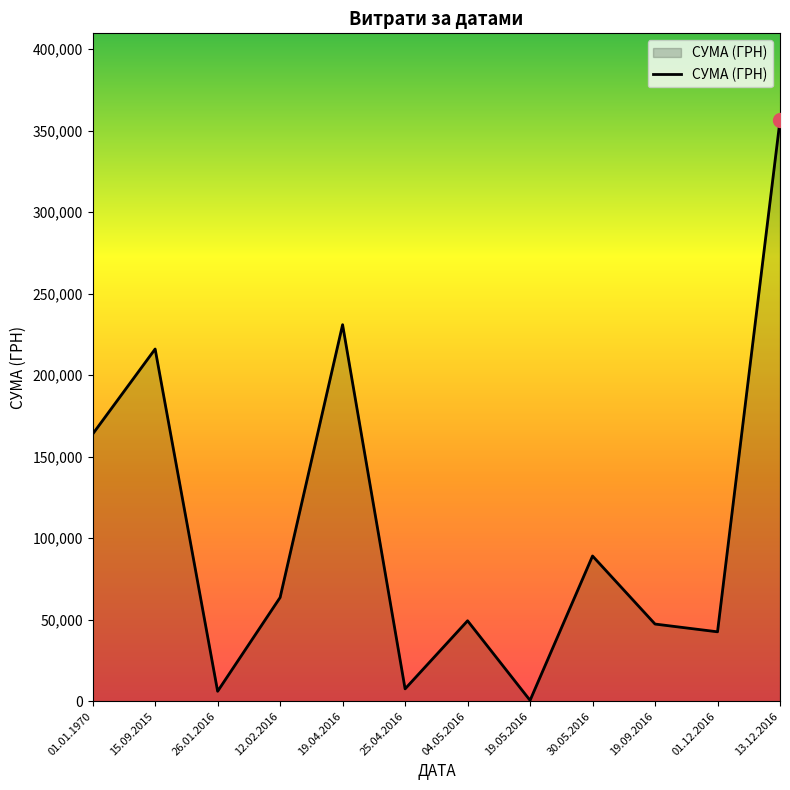

The value at 30.05.2016 is 89103.0. True or false?

True